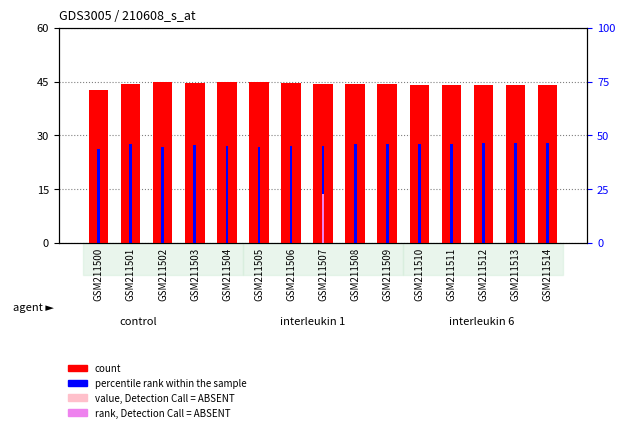

Which has a higher value, GSM211514 or GSM211509?

GSM211509